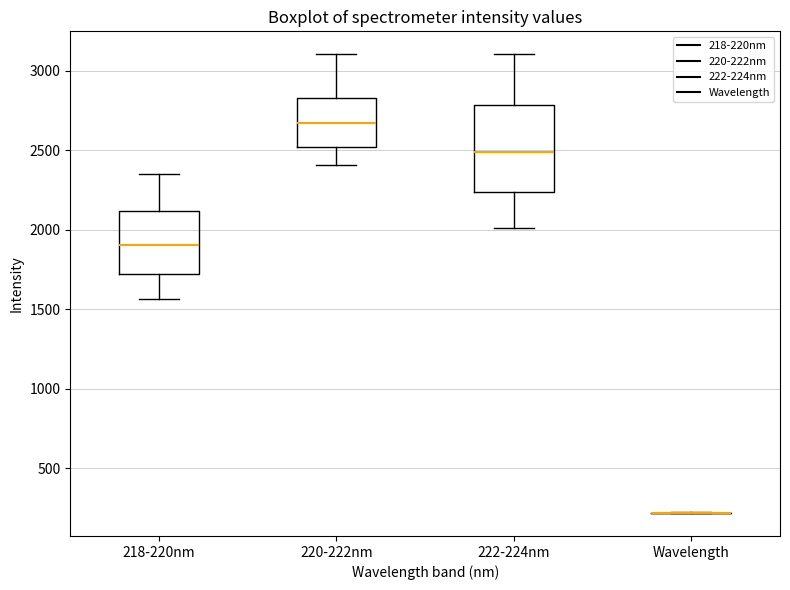

Reading left to right, read every box against the y-axis: the position of its median line, the range the box covers, and the ends of its whiskers. The values are not printed on the chart, so give them approximately, as read against the axis.

218-220nm: median 1900, box 1700 to 2100, whiskers 1550 to 2350
220-222nm: median 2650, box 2500 to 2850, whiskers 2400 to 3100
222-224nm: median 2500, box 2250 to 2800, whiskers 2000 to 3100
Wavelength: box collapsed to a line at 200, whiskers 200 to 200